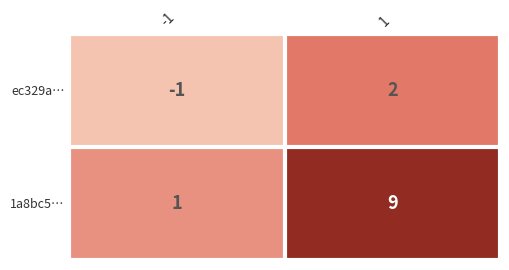

At how many categories does at least one series exceed 3?

1